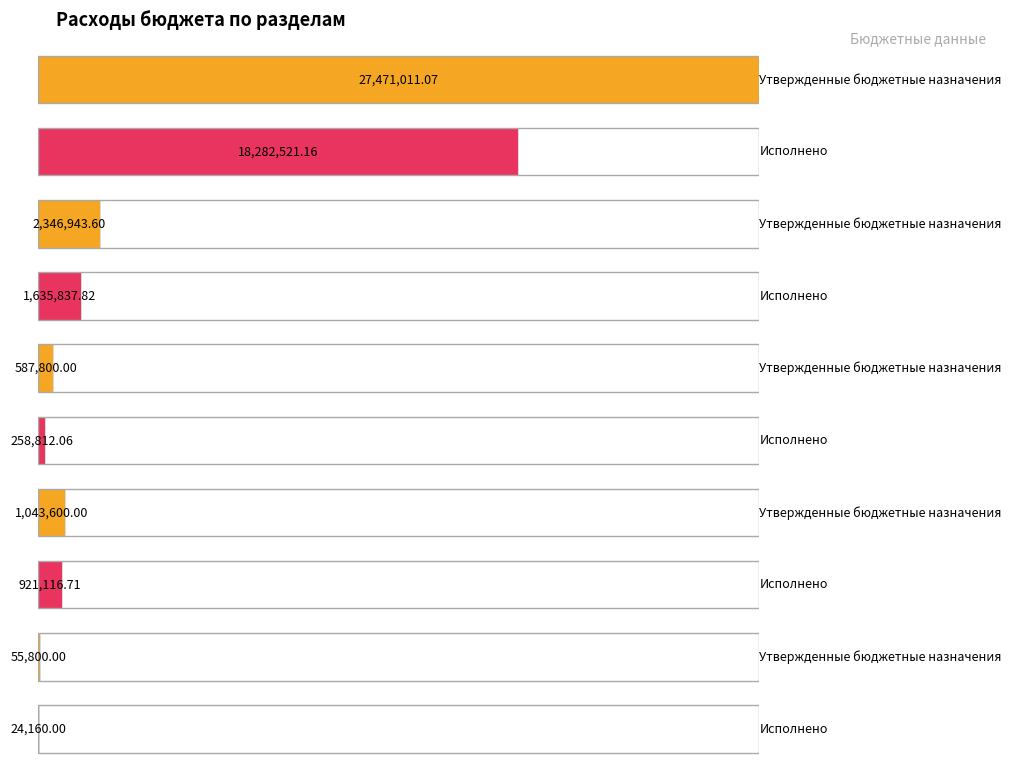

Rank the series by their maximum value, from lowest to highest.

Исполнено, Утвержденные бюджетные назначения